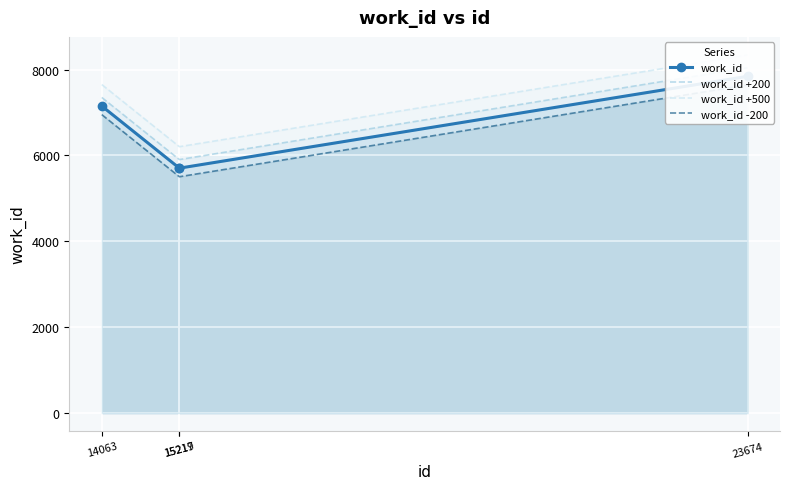

How many data points does each series have?

4